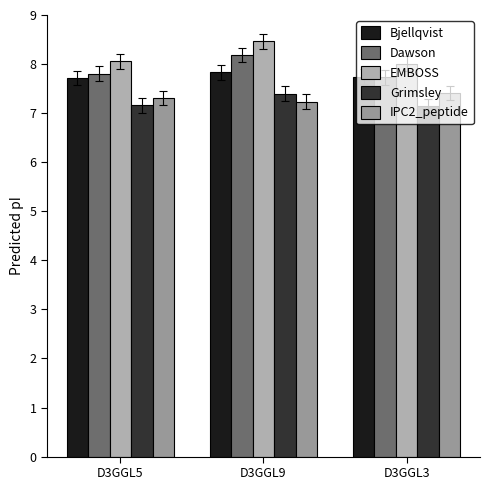

What is the value of the Dawson bar at the 3rd from the left?

7.7